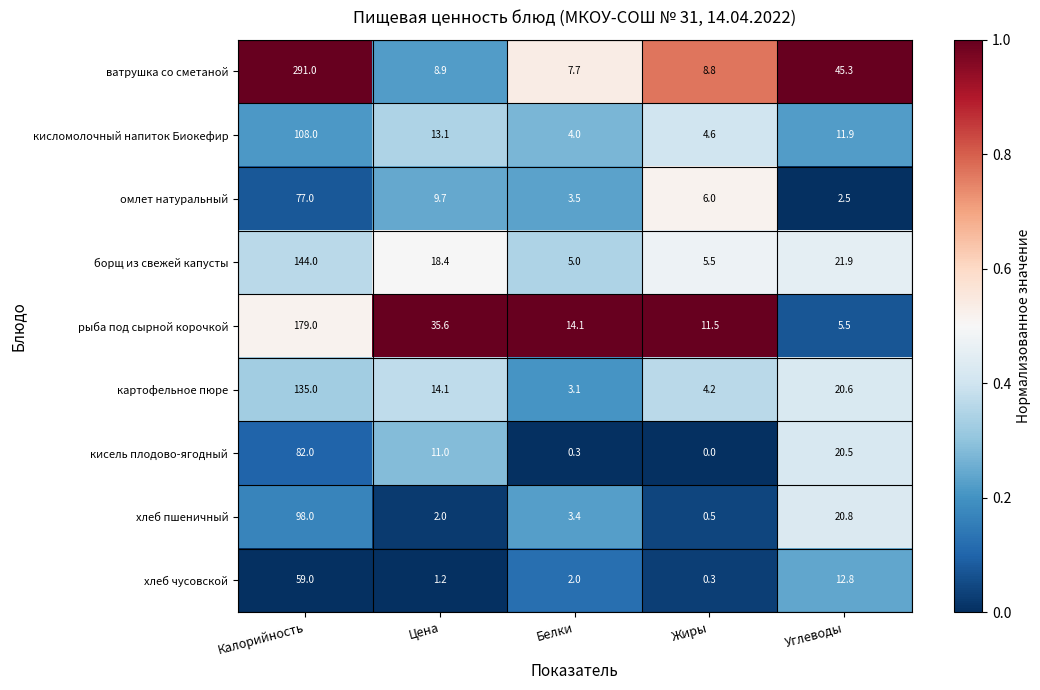

The картофельное пюре series shows 4.2 at Жиры. True or false?

True